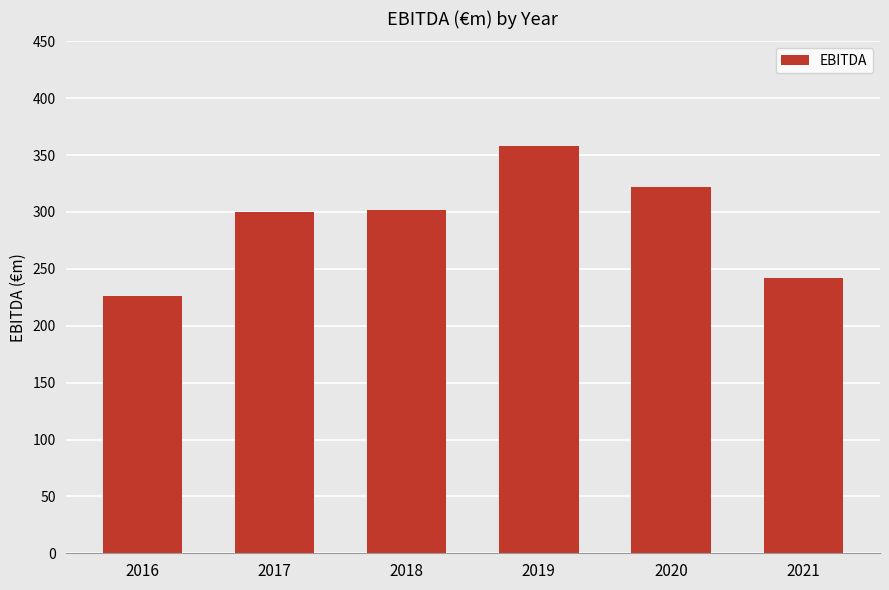

How many bars are there in total?

6